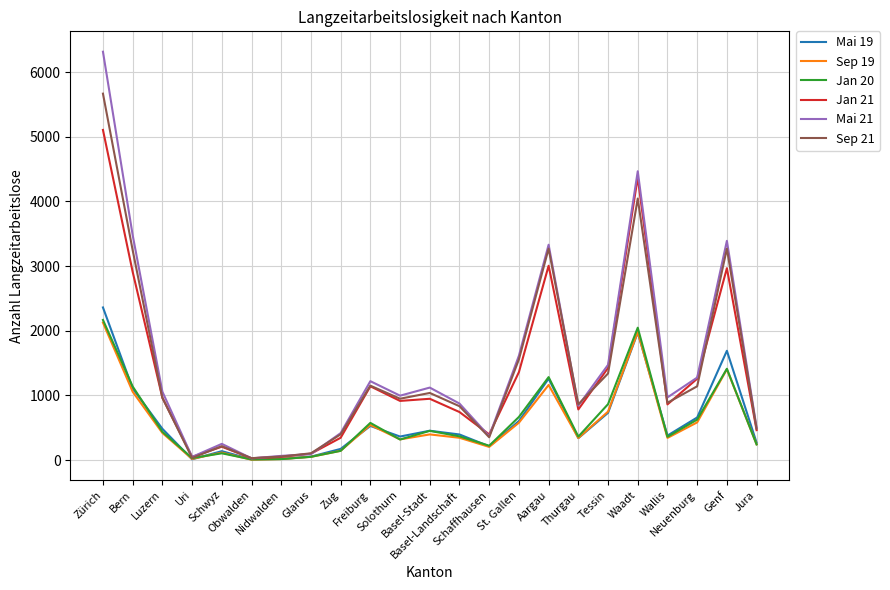

At which category is the sum across all series the highest?

Zürich